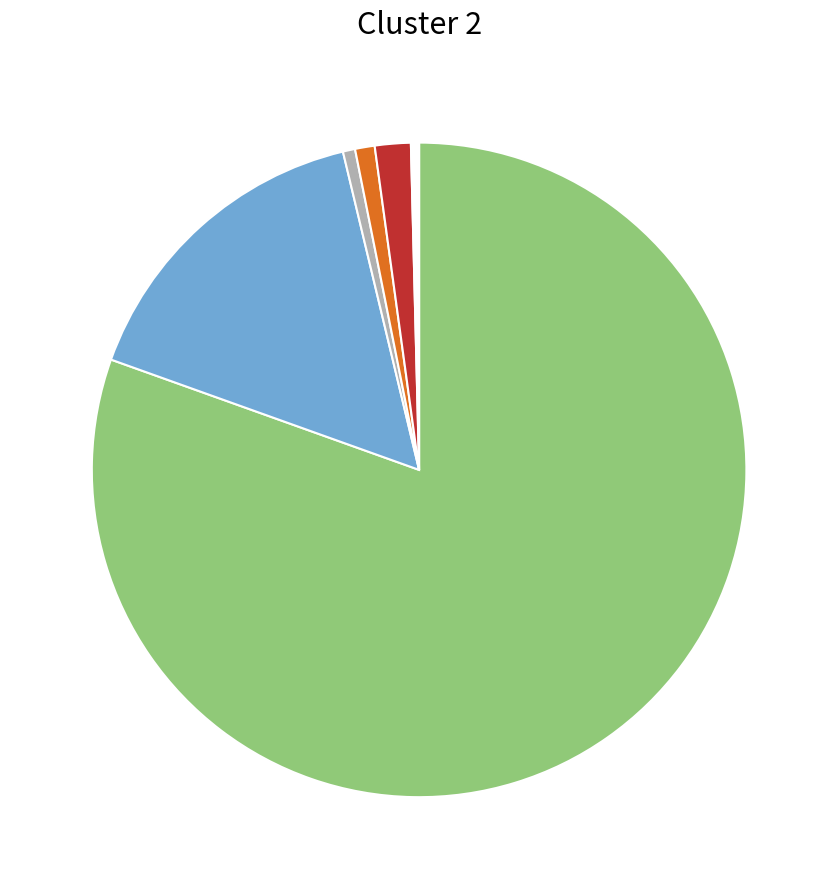

Is there a majority slice in this chart?

Yes